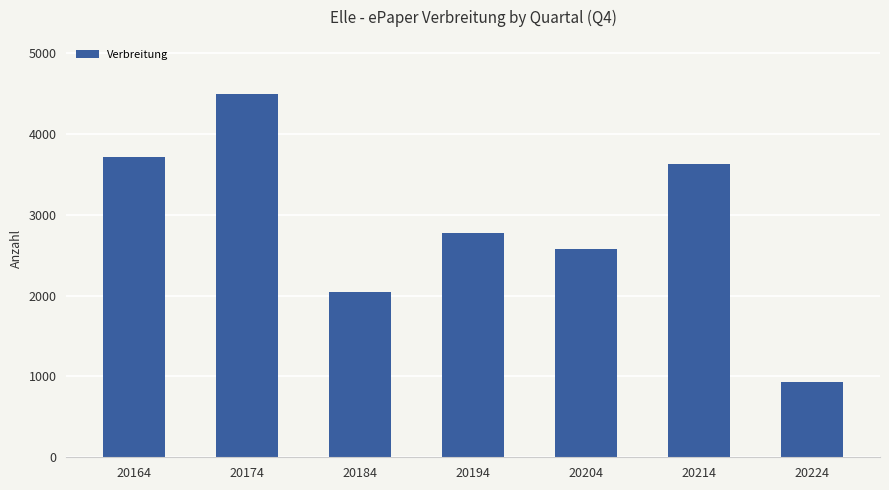

Approximately how many times larger is the value at 20214 compared to 20174?

0.8